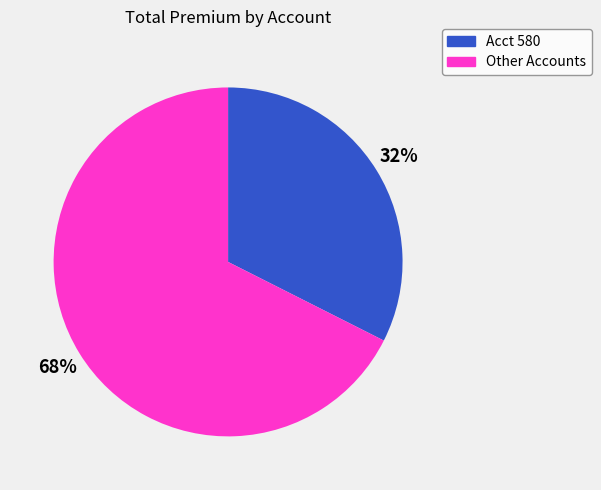

Is there a majority slice in this chart?

Yes